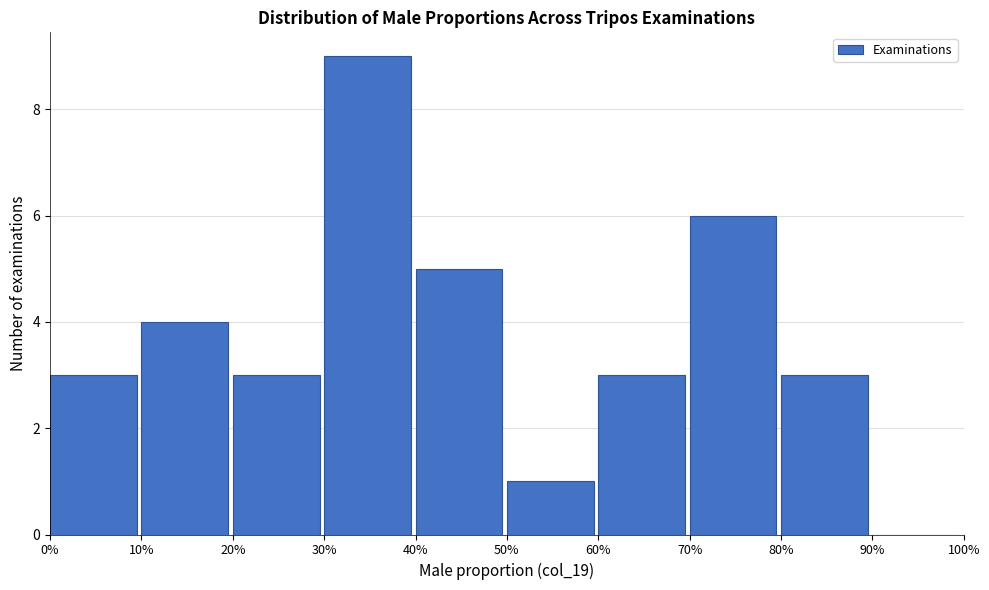

Reading left to right, what are all the values shown in this chart?

0%=3	10%=4	20%=3	30%=9	40%=5	50%=1	60%=3	70%=6	80%=3	90%=0